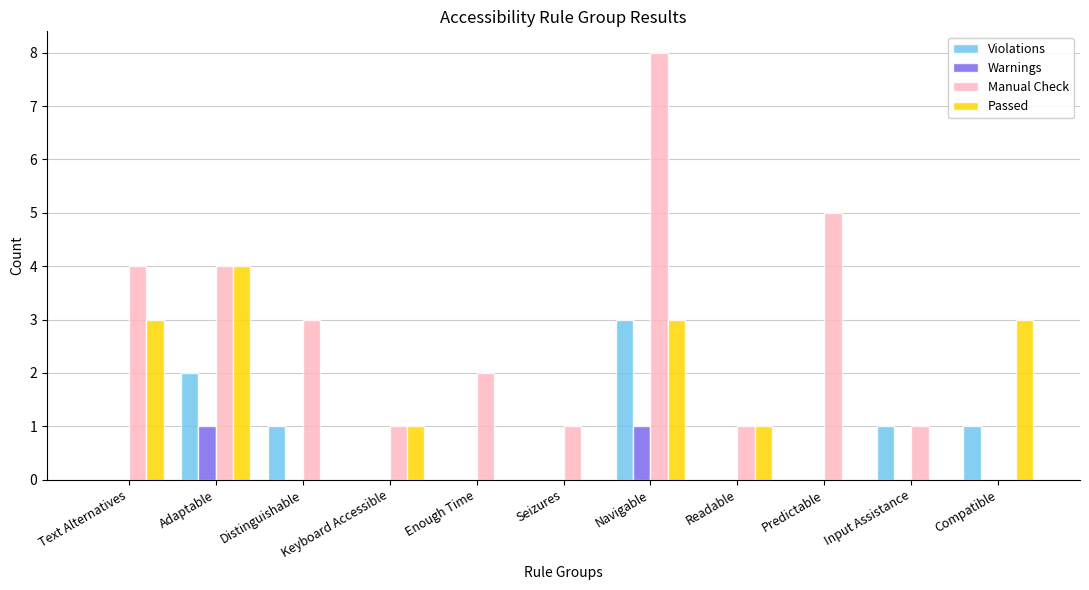

How many values in Manual Check are above zero?

10